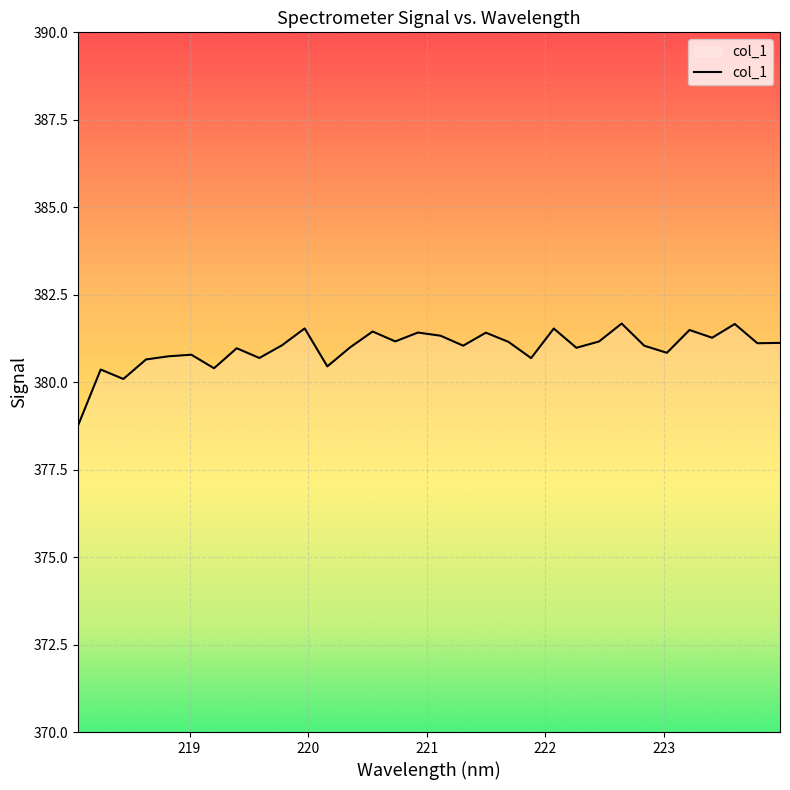

True or false: the data has more than 2 interior local peaks.

True